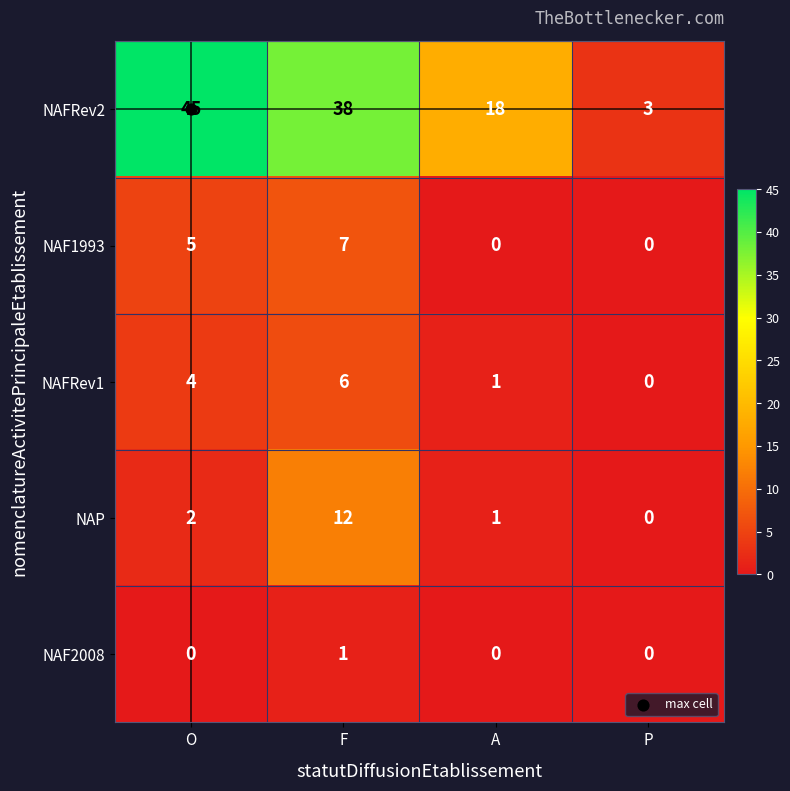

The value of NAP at P is 0. True or false?

True